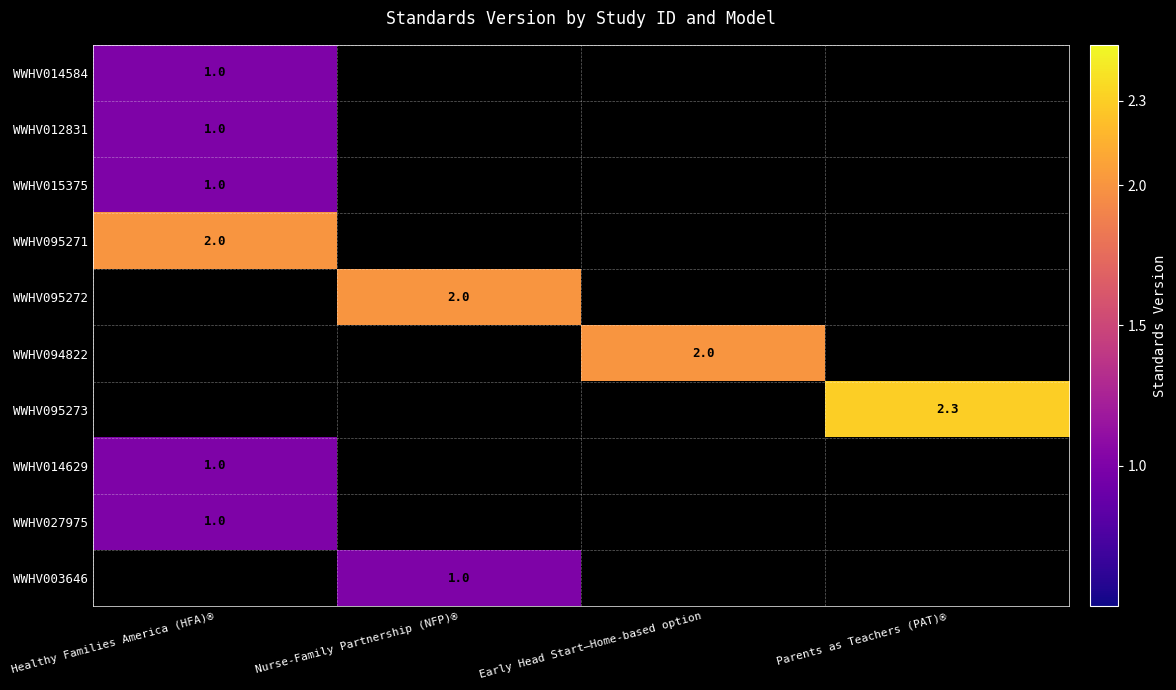

At how many categories does at least one series exceed 1?

4